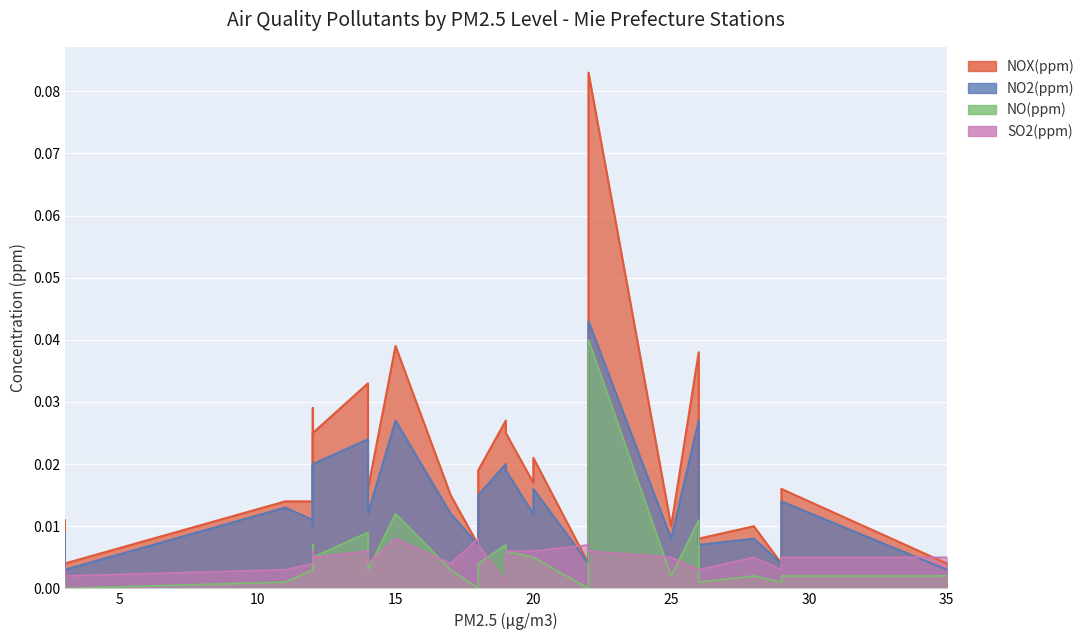

True or false: SO2(ppm) has more than 1 interior local peaks.

True